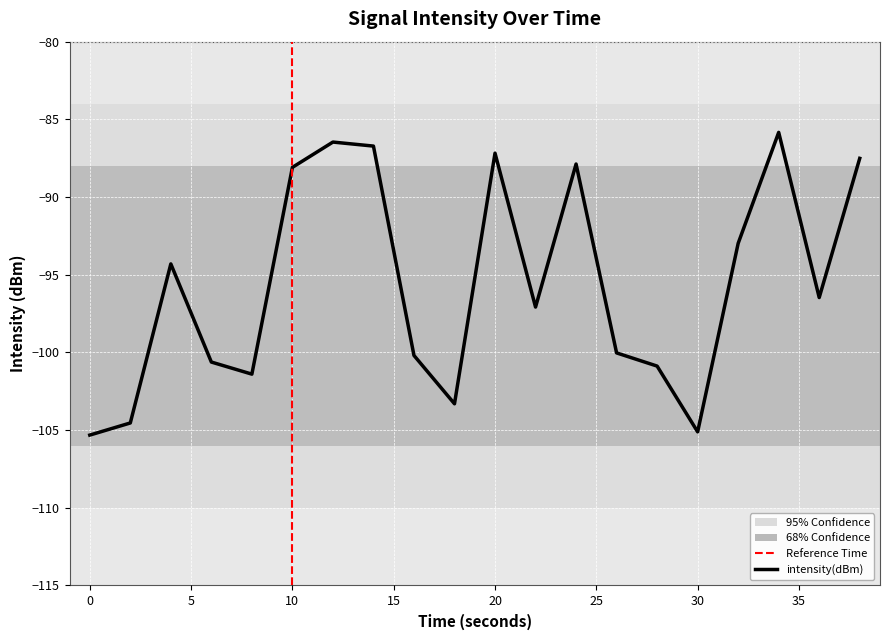

Count the number of data series in this chart.

1